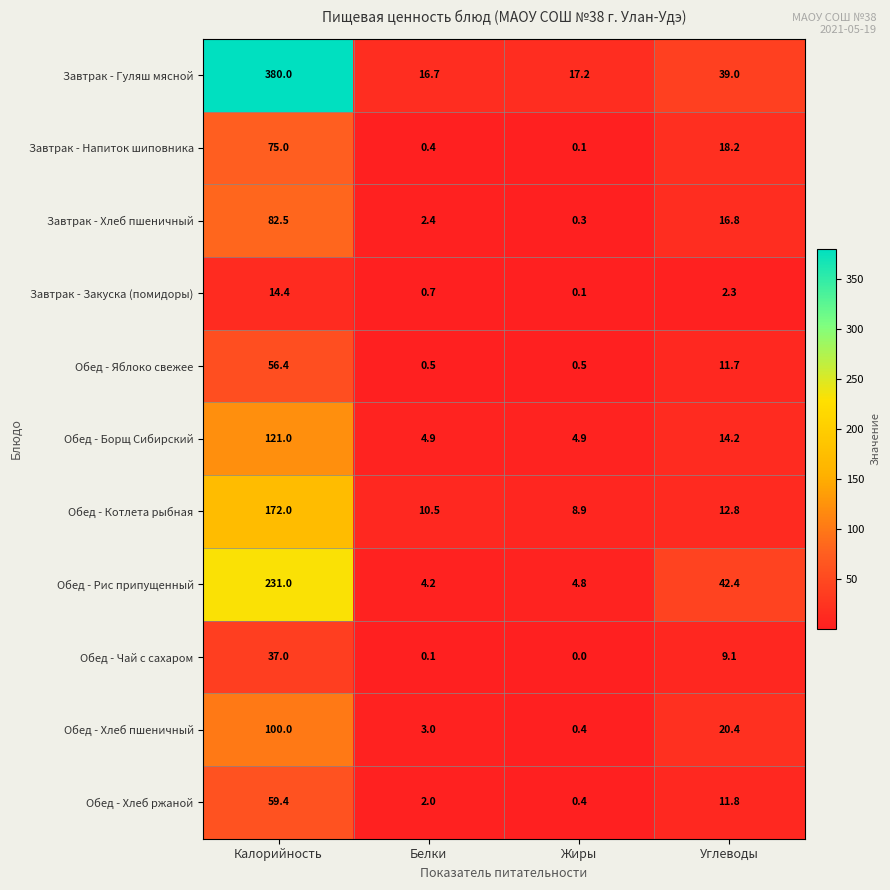

What is the difference between the maximum and minimum values in the Обед - Яблоко свежее series?

55.9